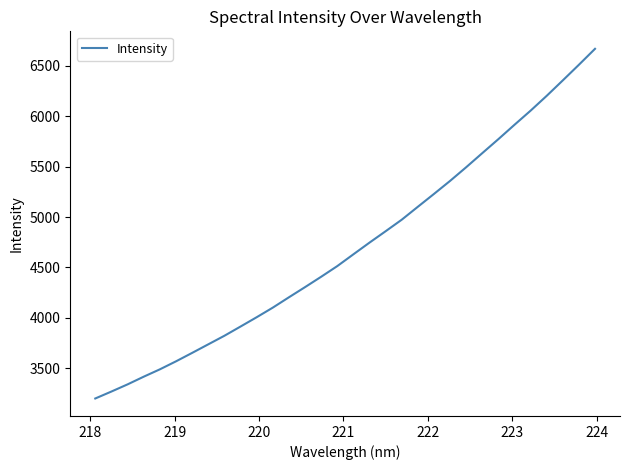

What is the difference between the maximum and minimum values?

3465.0